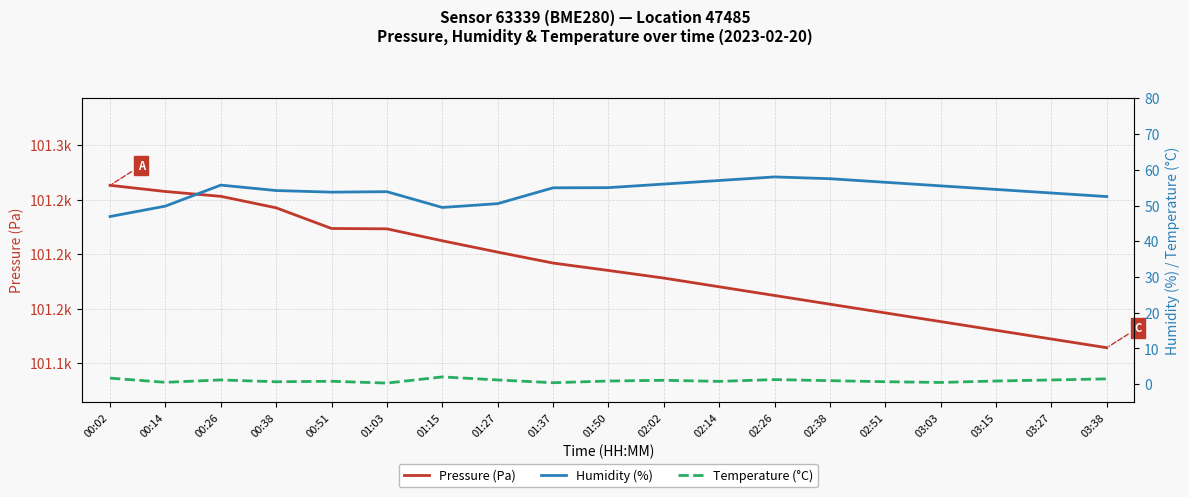

At which category does Humidity (%) reach its first local peak?

00:26